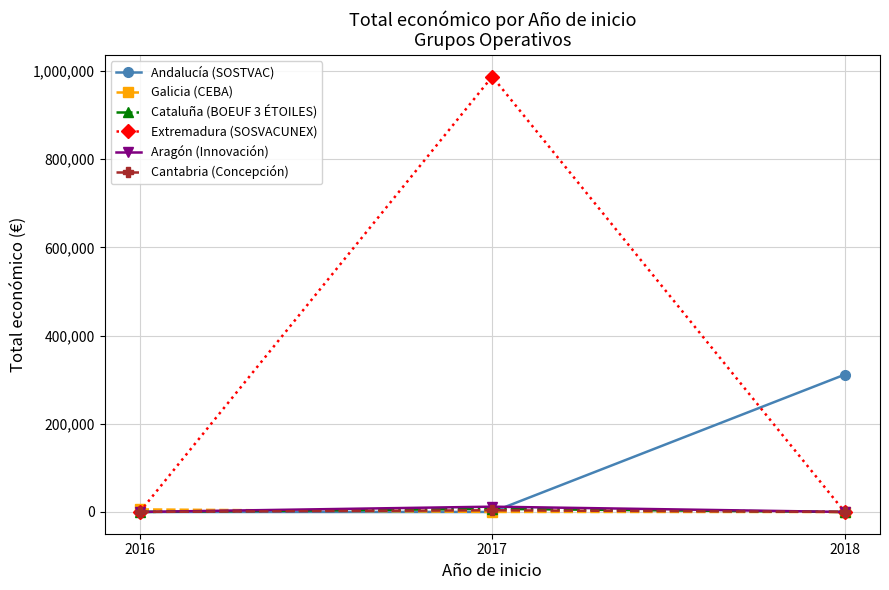

How many data points in Andalucía (SOSTVAC) are above 0?

1